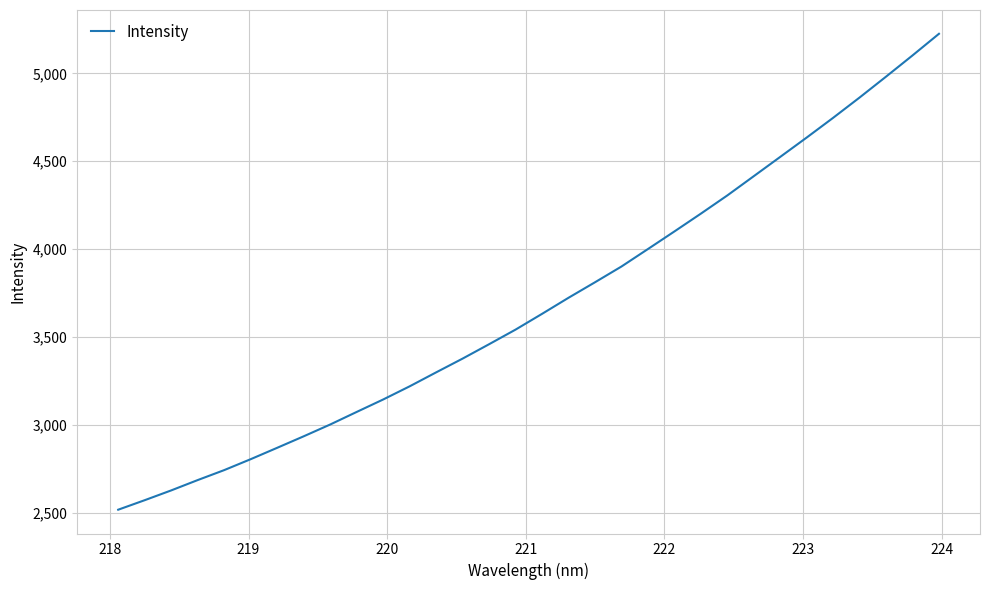

What is the smallest value displayed?

2516.6